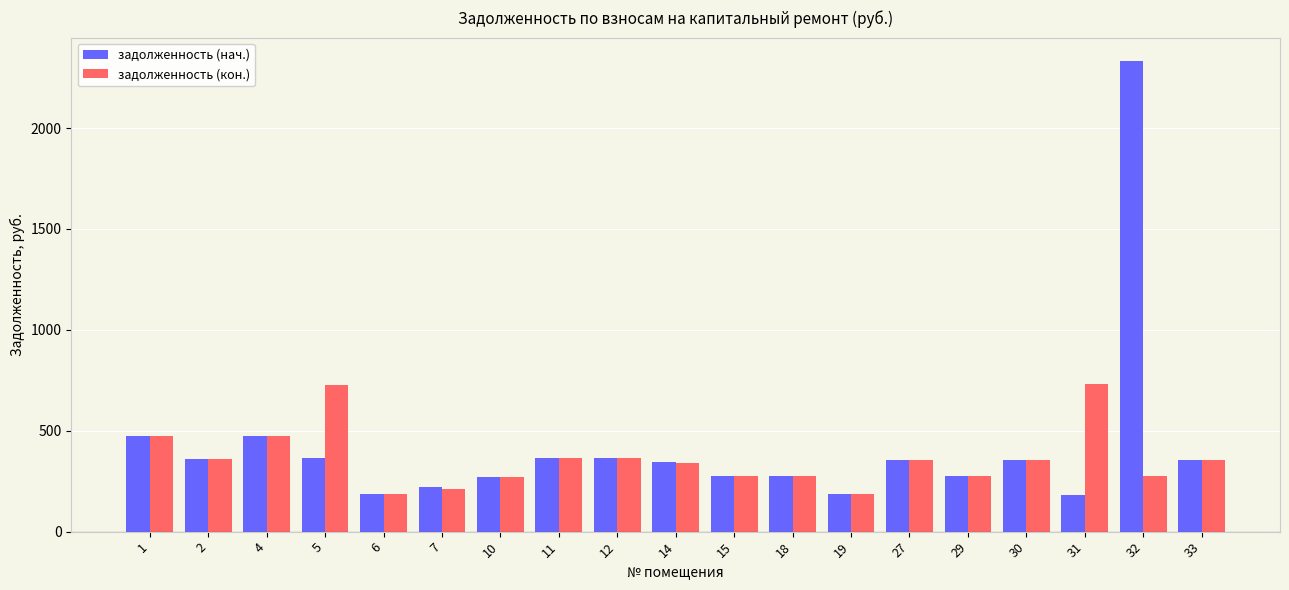

List the series in order of their peak value, highest first.

задолженность (нач.), задолженность (кон.)